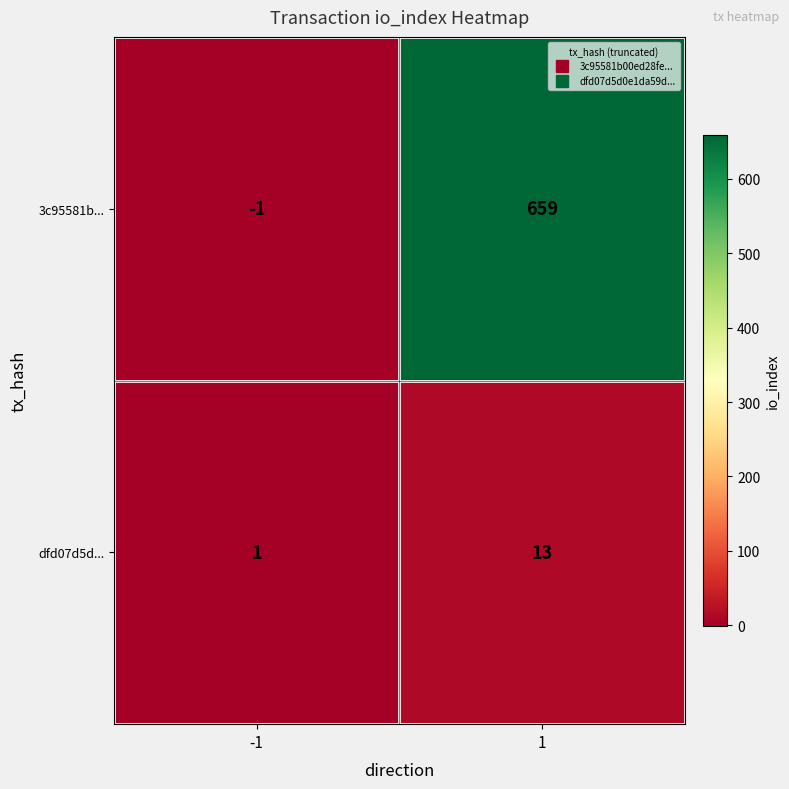

True or false: dfd07d5d... has a value of 13 at 1.

True